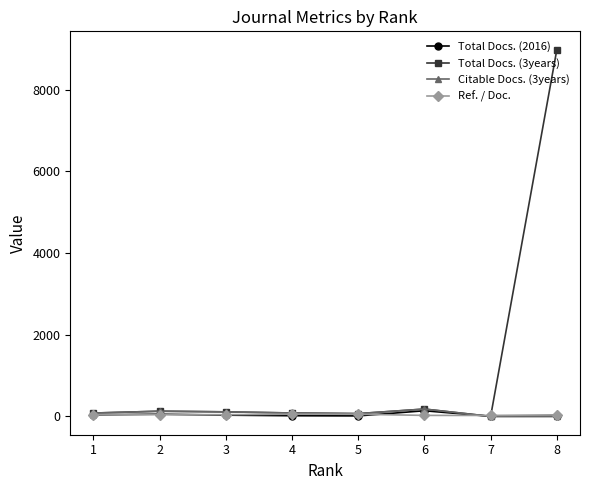

What is the sum of all Total Docs. (3years) values?

9635.0